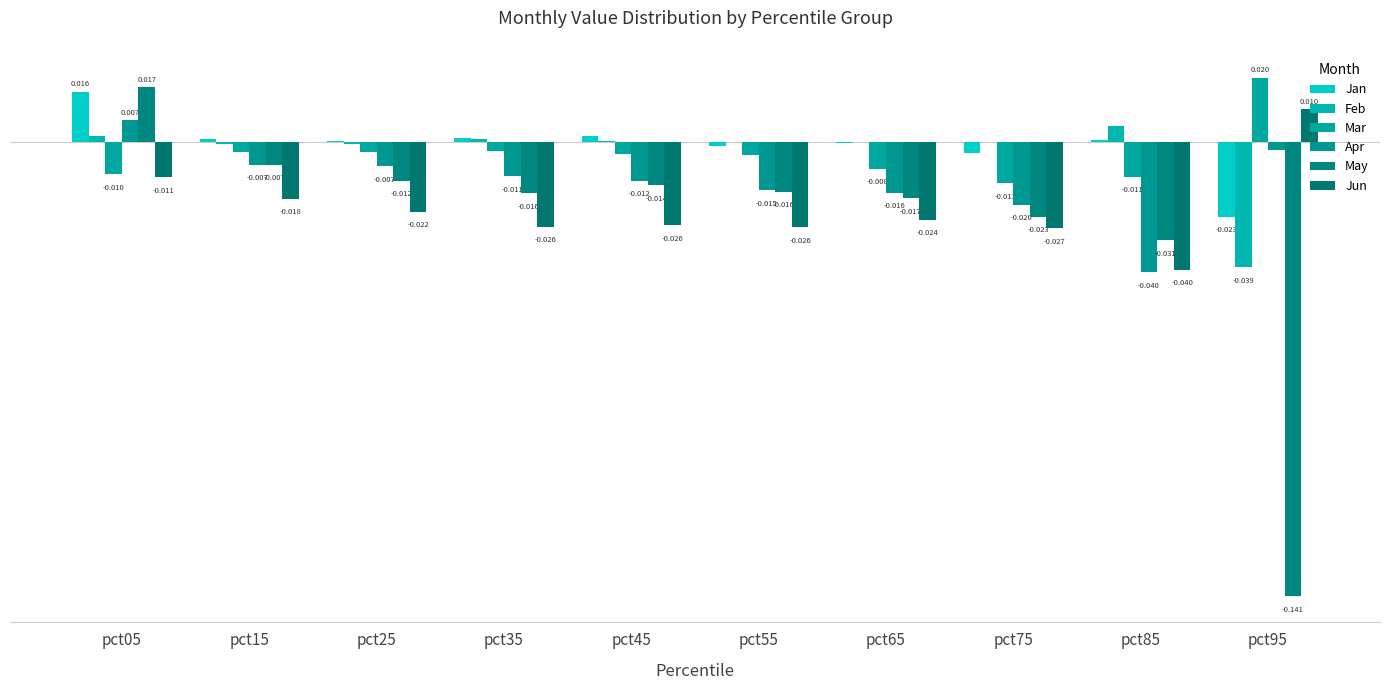

At which label does Jan first exceed 0?

pct05